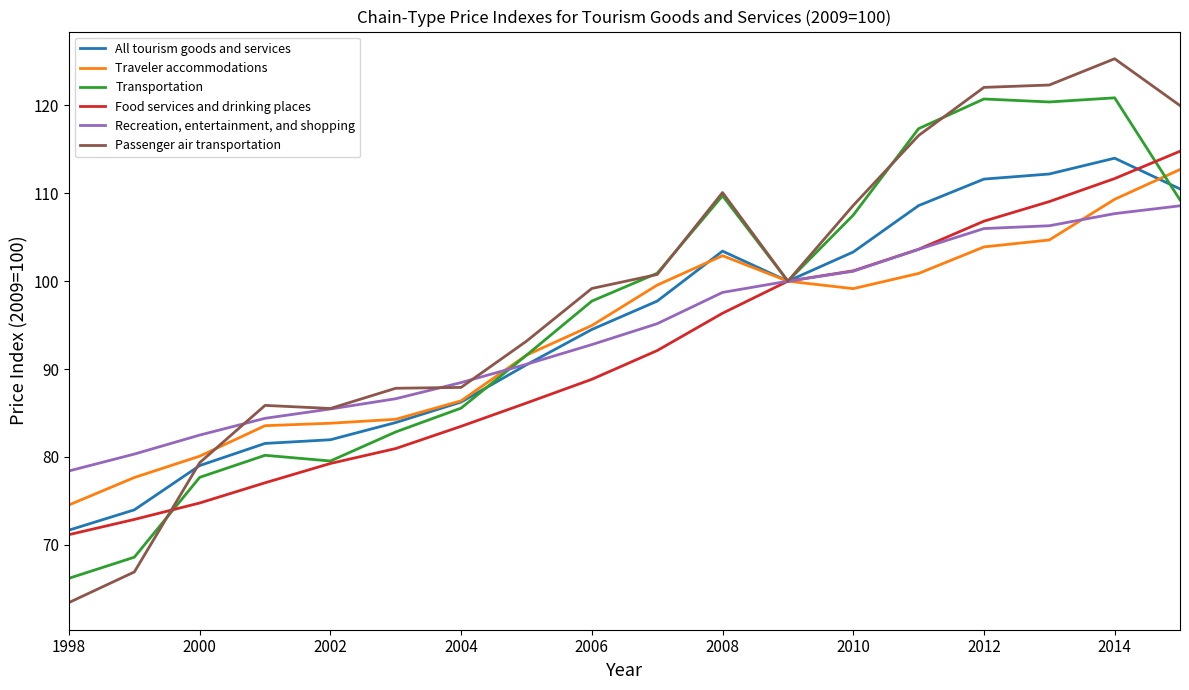

What is the lowest value of the Passenger air transportation series?

63.4